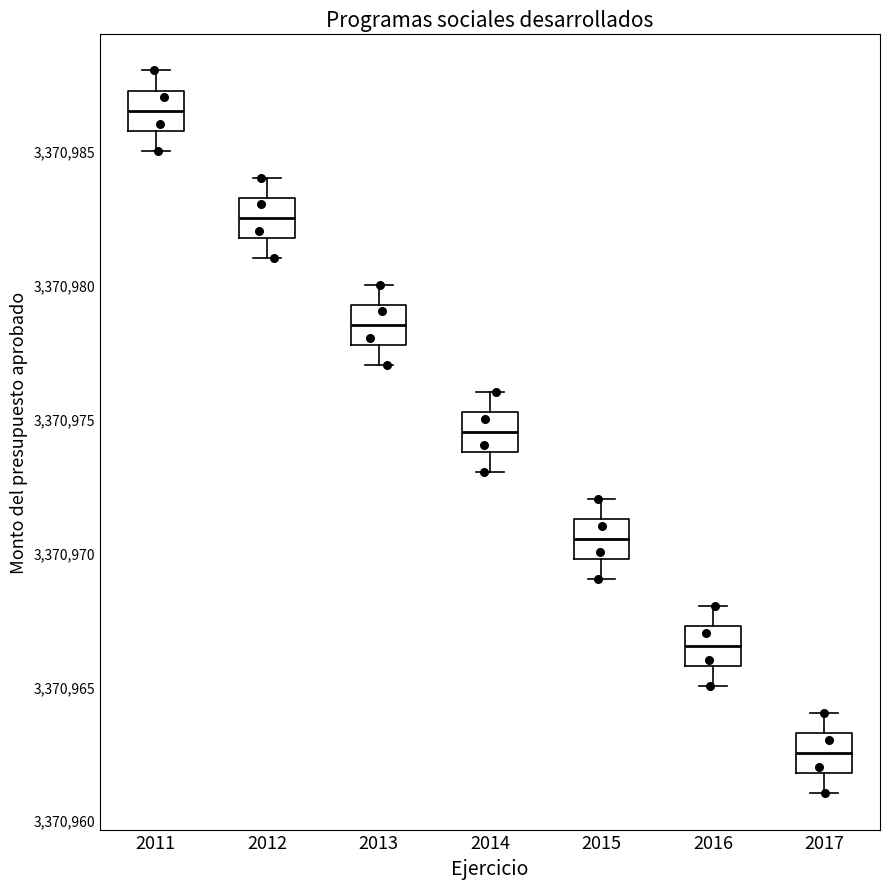

Which box's median line is the lowest?

2017